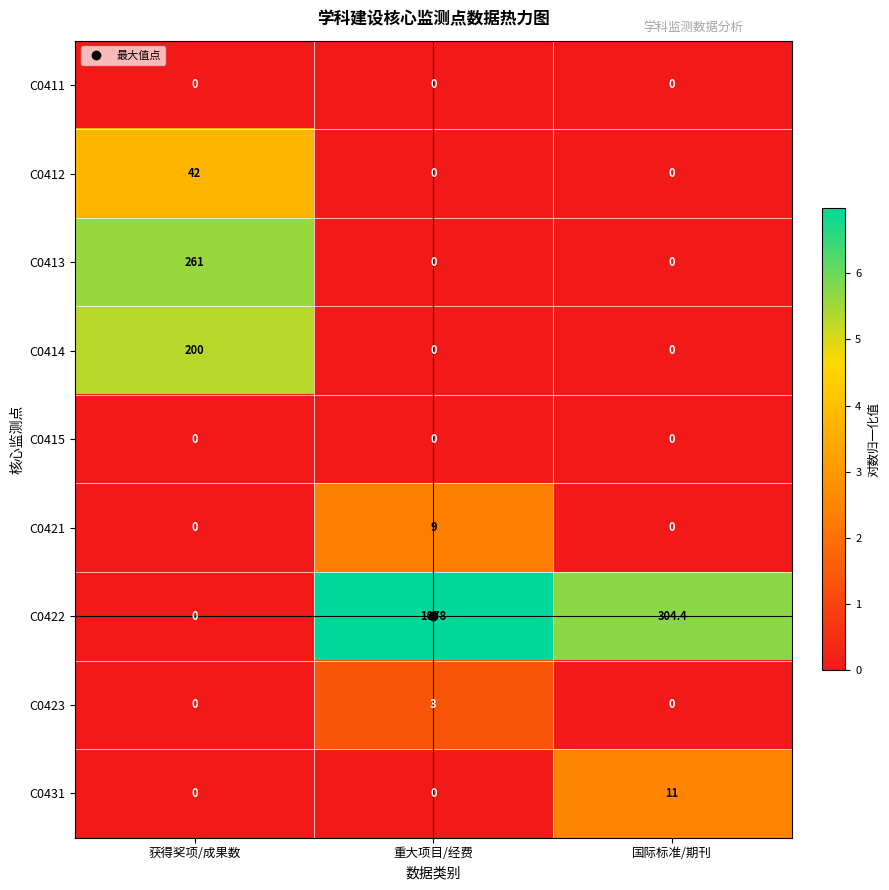

Which series has the largest range (max minus min)?

C0422